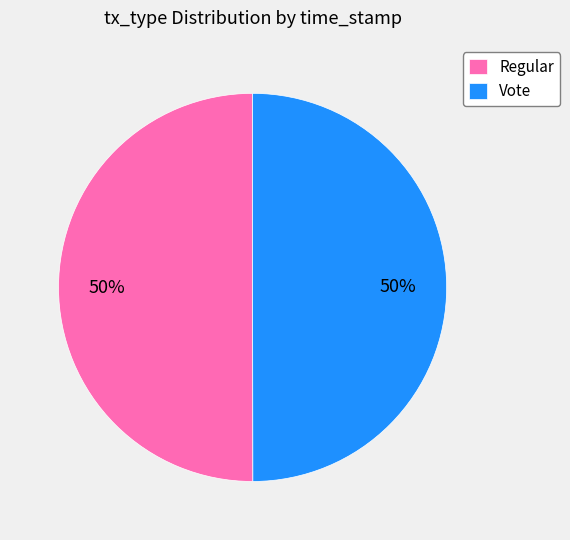

Is the sum of Vote and Regular greater than half?

Yes